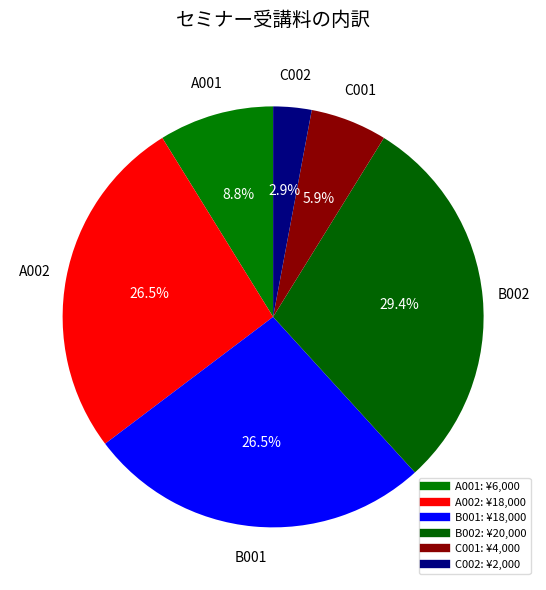

To the nearest percent, what is the difference between the largest and smallest slice percentages?

26%